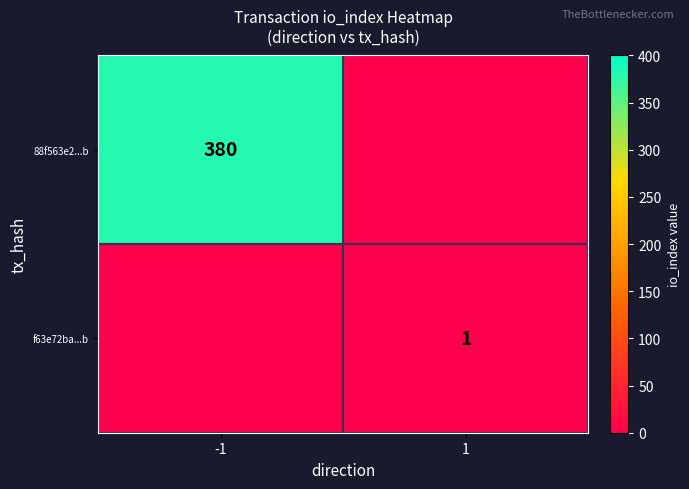

Is it true that 88f563e2...b equals 660 at -1?

False